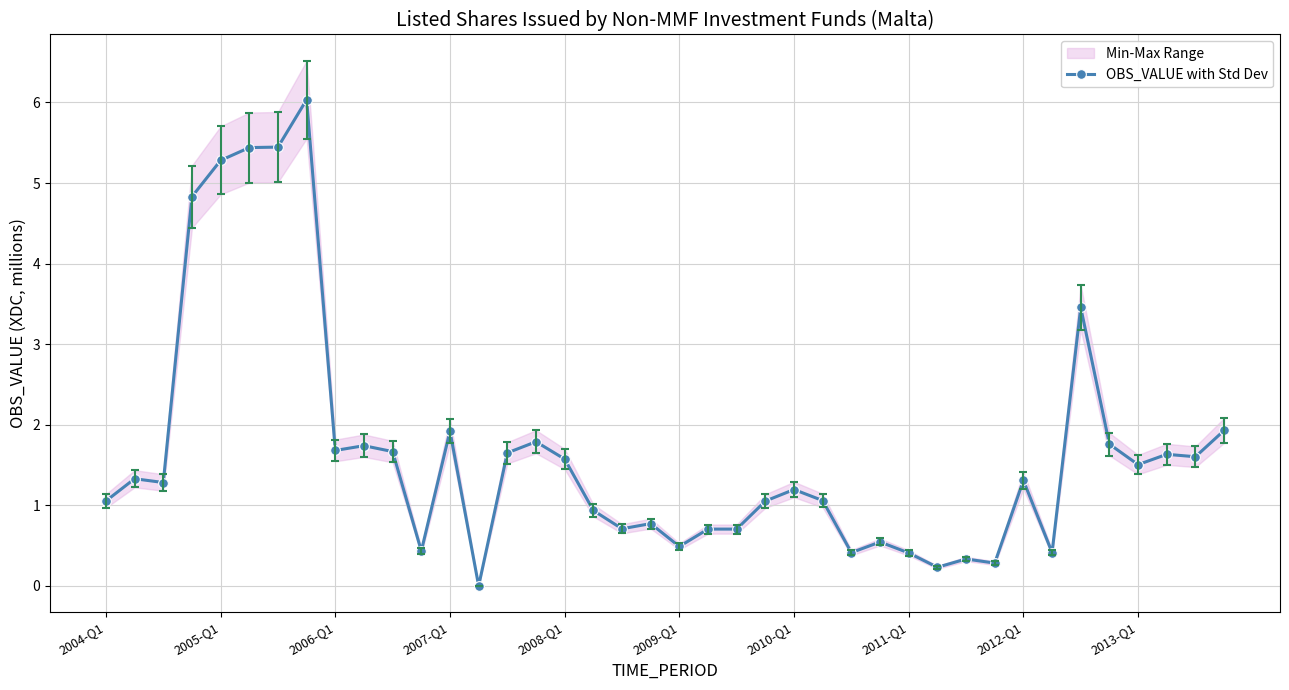

Count the number of values greater than 1.

25